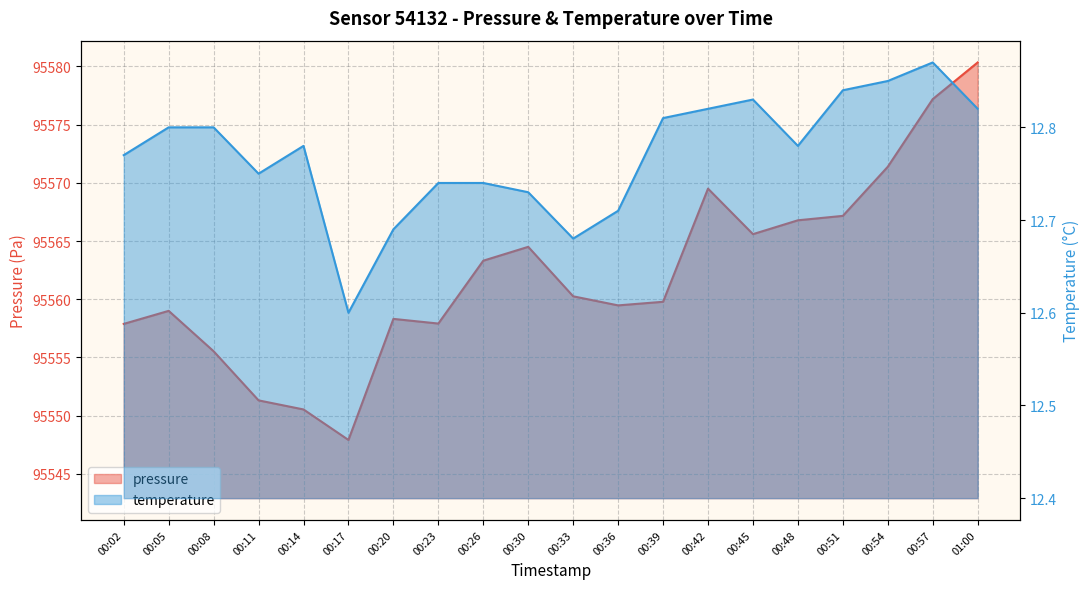

What is the maximum value for temperature?

12.9